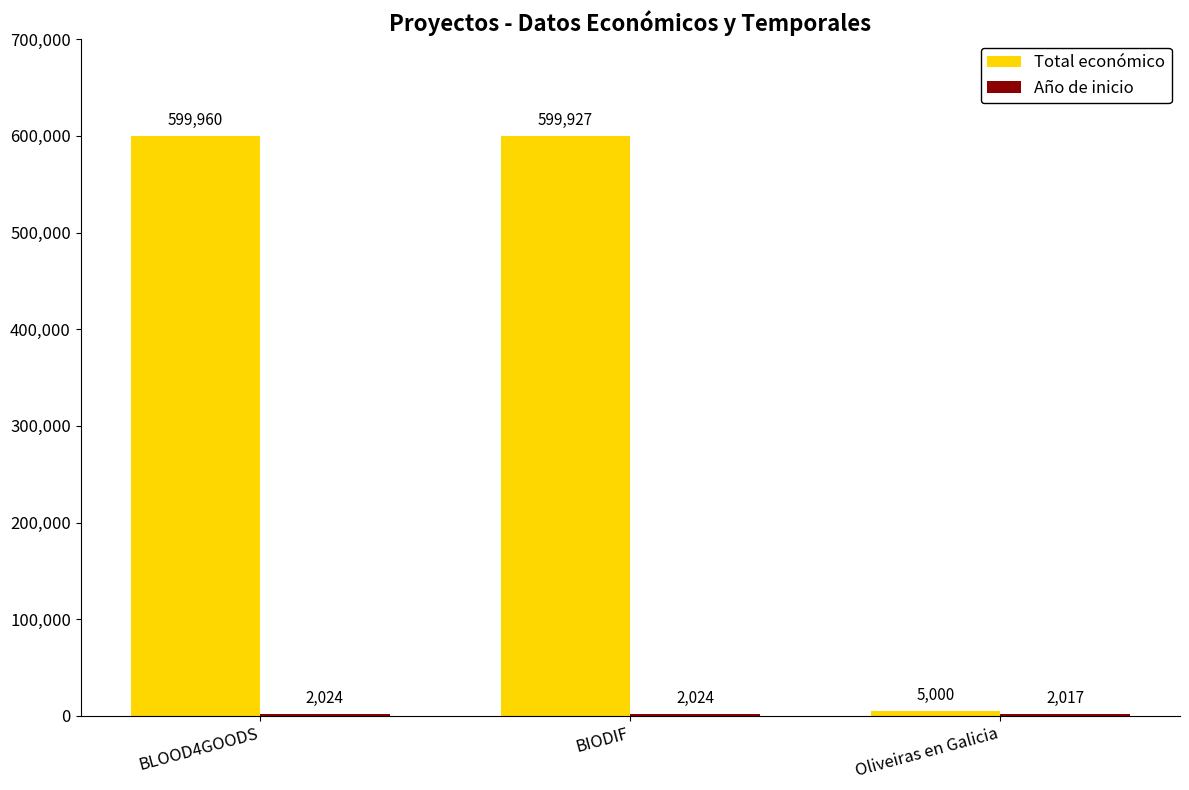

At which category is the sum across all series the highest?

BLOOD4GOODS